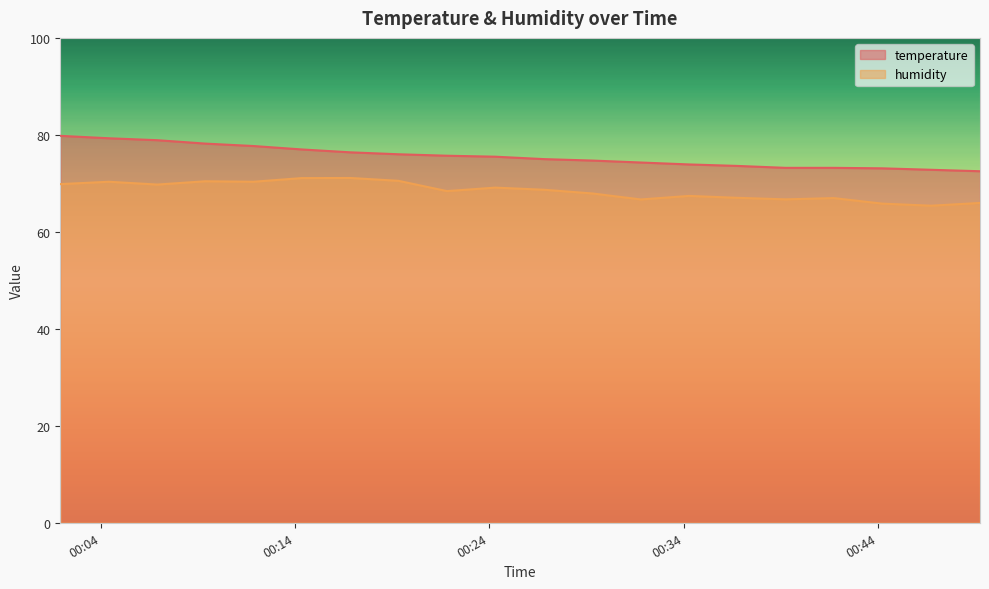

Reading left to right, list all the values displayed in this chart.

temperature: 79.8	79.3	78.9	78.2	77.7	77.0	76.4	76.0	75.7	75.5	75.0	74.7	74.3	73.9	73.6	73.2	73.2	73.1	72.8	72.5
humidity: 69.8	70.3	69.8	70.4	70.3	71.1	71.1	70.5	68.4	69.1	68.7	67.9	66.7	67.4	67.0	66.7	67.0	65.8	65.4	66.0